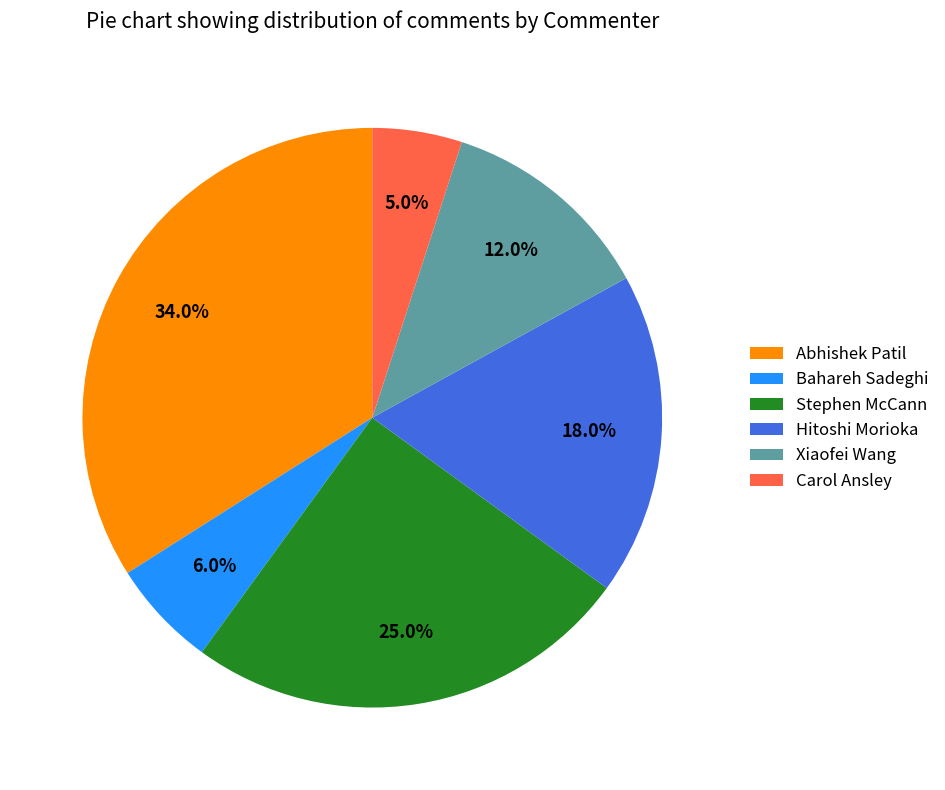

Count the number of slices in the pie.

6